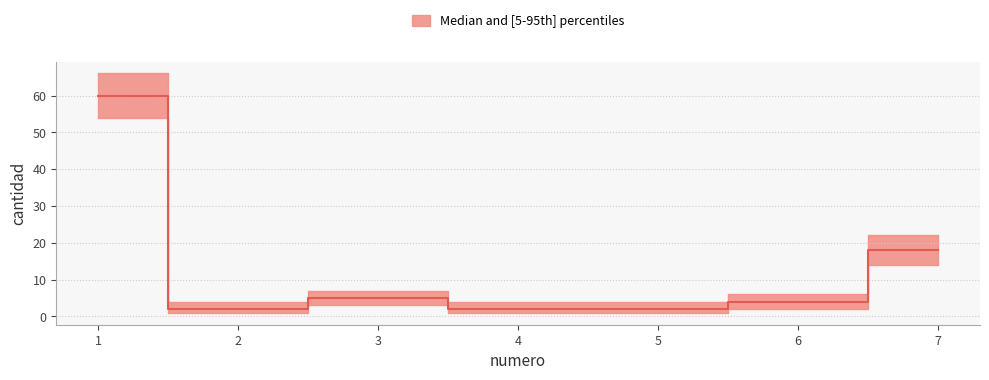

What is the value of the cantidad_lower point at the 3rd from the left?

3